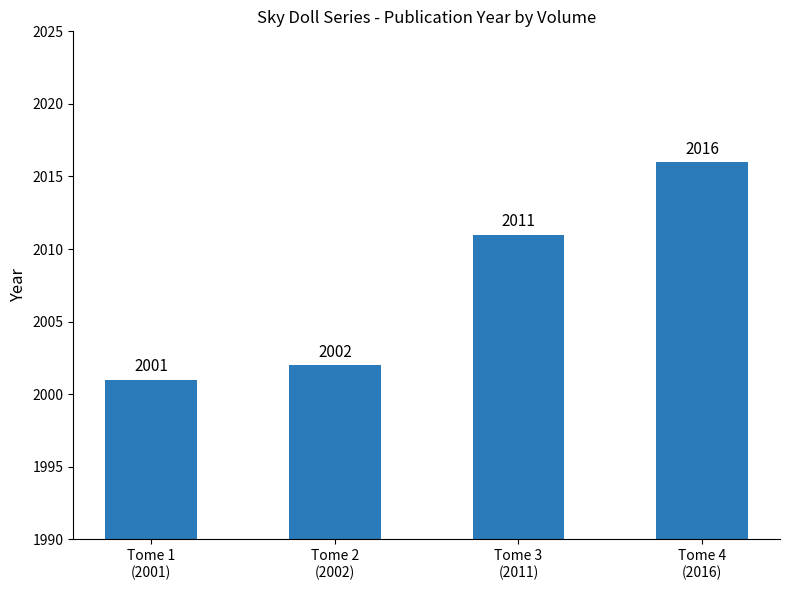

What is the value of the 4th bar from the left?

2016